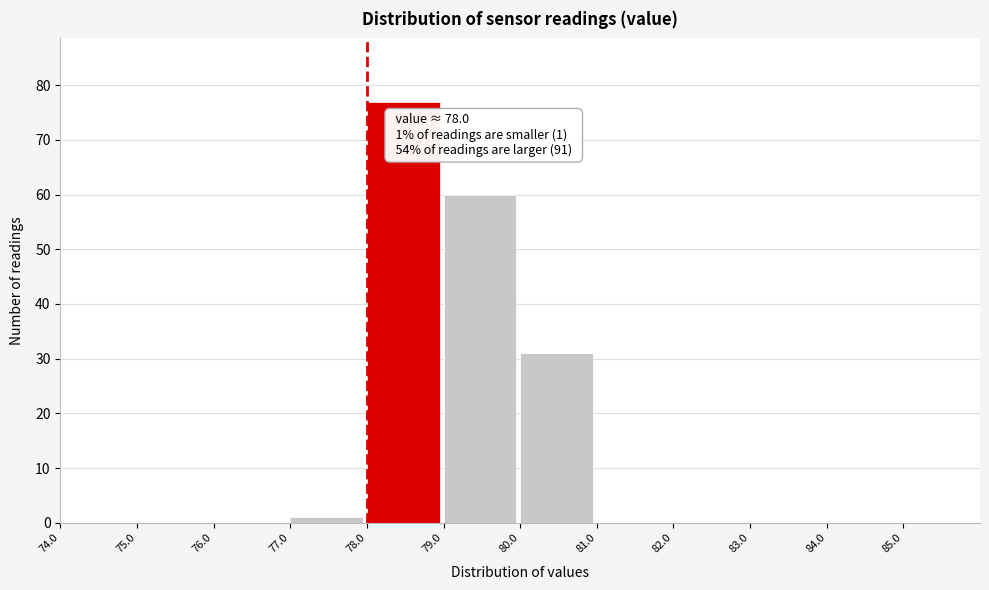

Which range on the x-axis has the tallest bar?

78 to 79